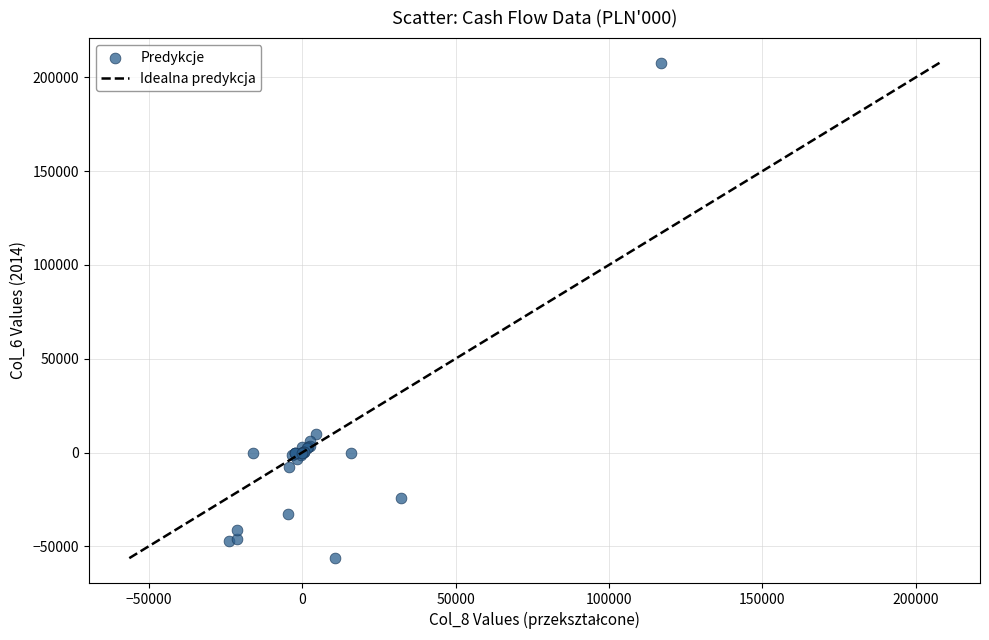

What Y value in the scatter plot is closest to 75685?

9960